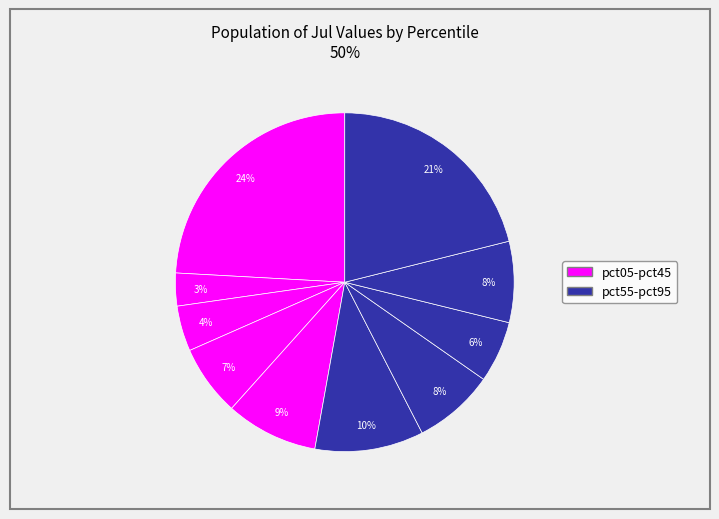

To the nearest percent, what is the average slice percentage?

10%